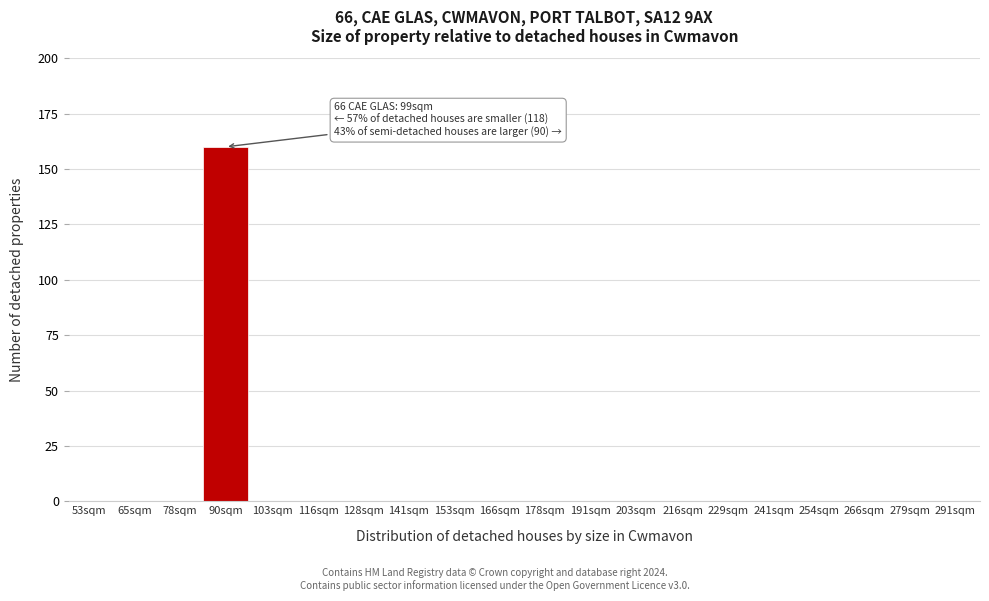

Reading left to right, list all the values displayed in this chart.

53sqm=0	65sqm=0	78sqm=0	90sqm=160	103sqm=0	116sqm=0	128sqm=0	141sqm=0	153sqm=0	166sqm=0	178sqm=0	191sqm=0	203sqm=0	216sqm=0	229sqm=0	241sqm=0	254sqm=0	266sqm=0	279sqm=0	291sqm=0